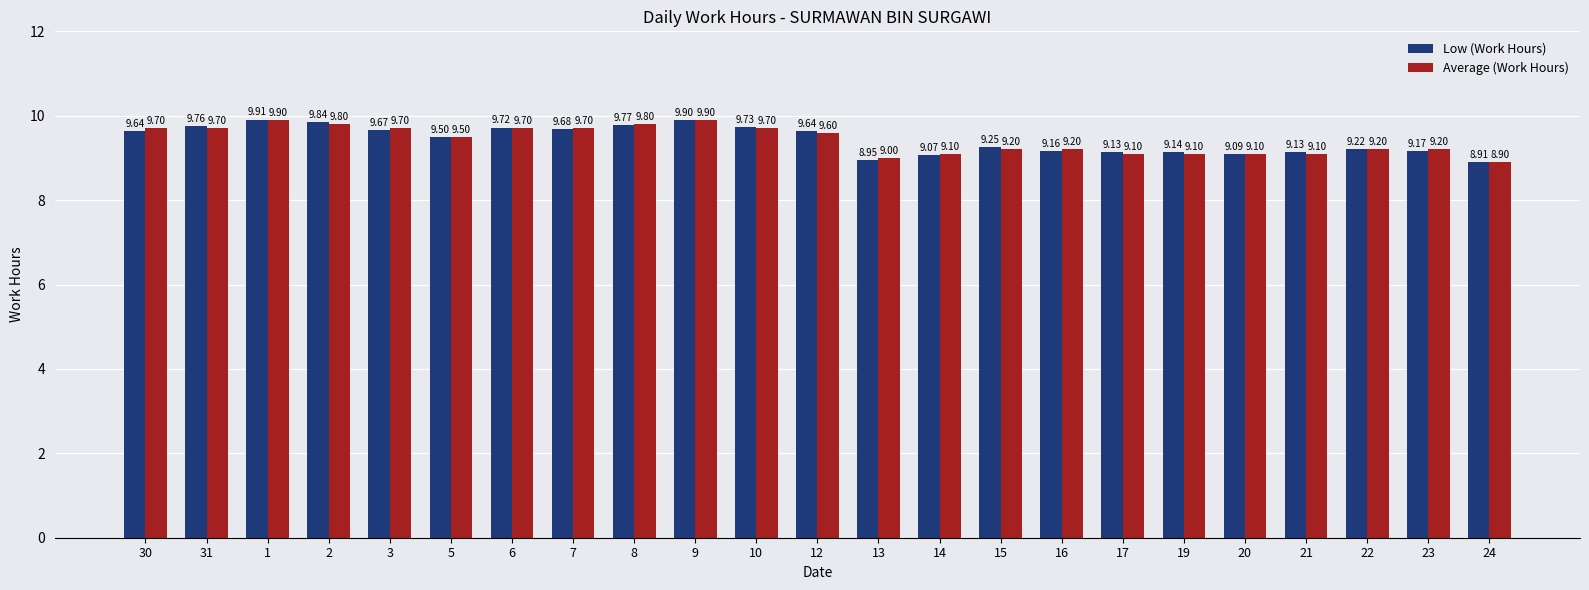

What is the total value across all series at 10?

19.4